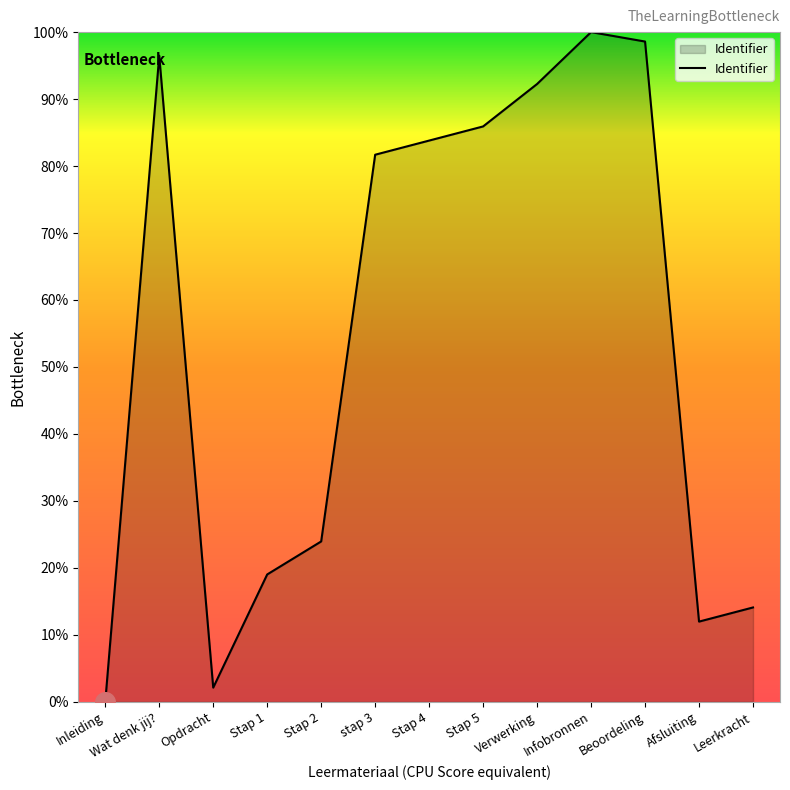

Approximately how many times larger is the value at Opdracht compared to Stap 2?

0.1